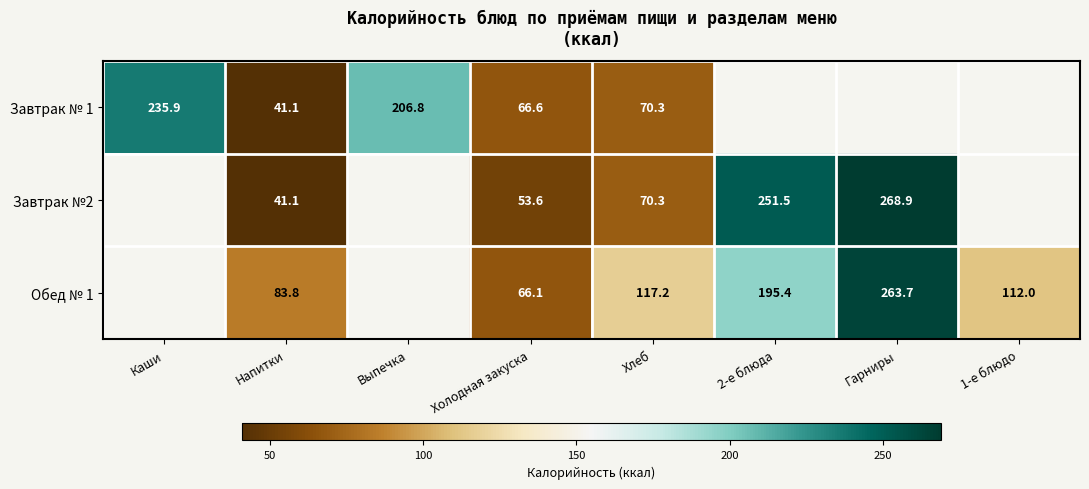

How many data points does each series have?

8